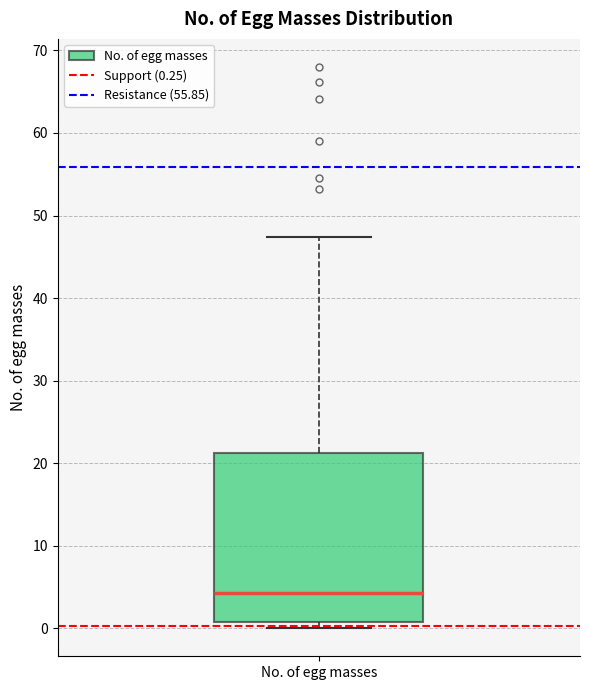

Where does the median line of the box for No. of egg masses sit on the y-axis? The values are not printed on the chart, so give them approximately, as read against the axis.

4